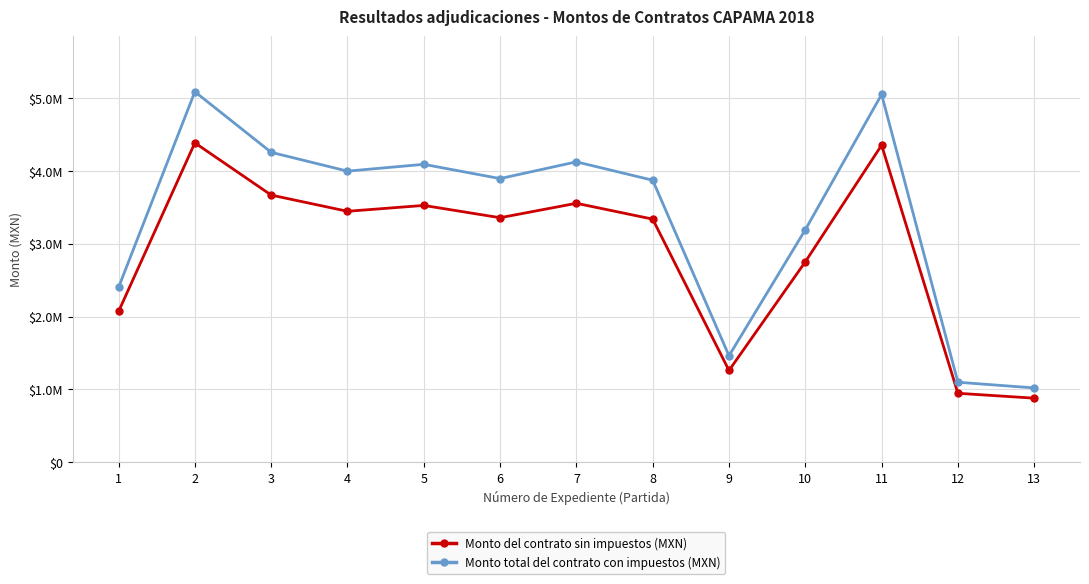

What is the difference between the maximum and second lowest values in the Monto del contrato sin impuestos (MXN) series?

3438382.9